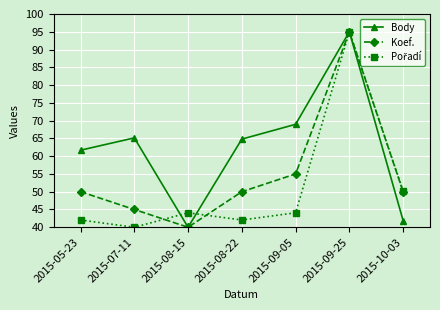

What is the value of the Koef. point at the 7th from the left?

50.0